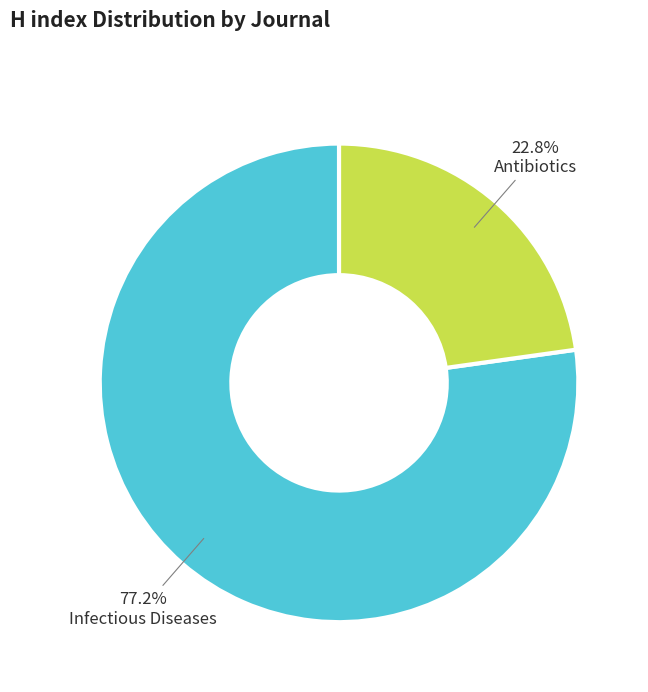

Is there any slice that represents more than half of the pie?

Yes